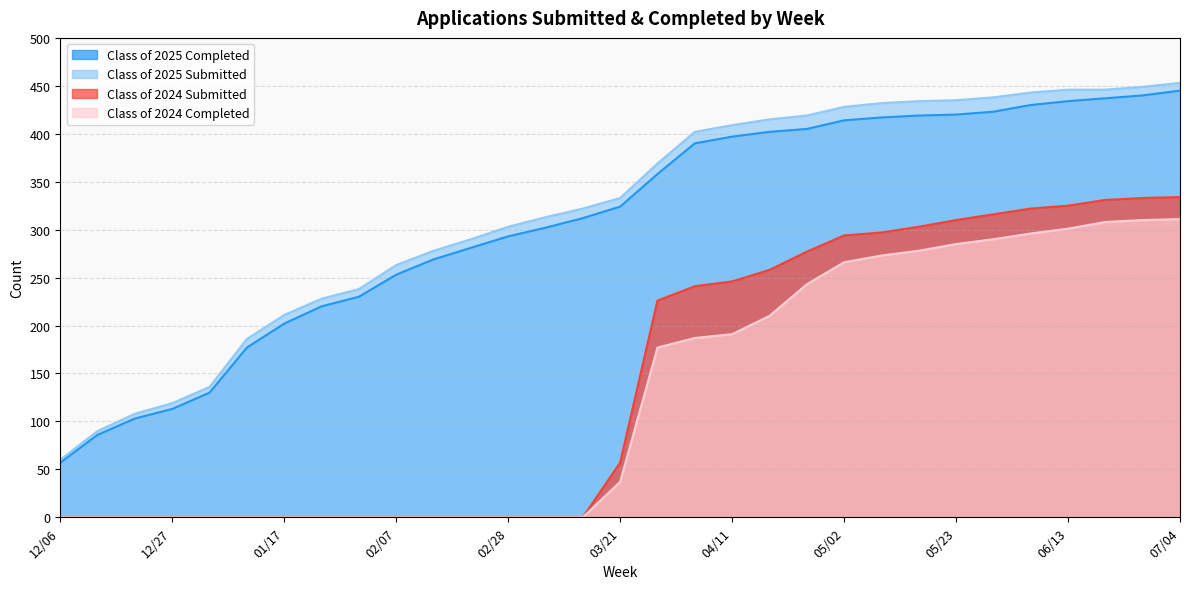

Reading left to right, extract all data points from this chart.

Class of 2025 Completed: 12/06=57	12/13=86	12/20=103	12/27=113	12/31=130	01/10=177	01/17=202	01/24=220	01/31=230	02/07=253	02/14=269	02/21=281	02/28=293	03/07=302	03/14=312	03/21=324	03/28=358	04/04=390	04/11=397	04/18=402	04/24=405	05/02=414	05/09=417	05/16=419	05/23=420	05/30=423	06/06=430	06/13=434	06/20=437	06/27=440	07/04=445
Class of 2025 Submitted: 12/06=60	12/13=90	12/20=108	12/27=119	12/31=136	01/10=186	01/17=211	01/24=228	01/31=238	02/07=263	02/14=278	02/21=290	02/28=303	03/07=313	03/14=322	03/21=333	03/28=369	04/04=402	04/11=409	04/18=415	04/24=419	05/02=428	05/09=432	05/16=434	05/23=435	05/30=438	06/06=443	06/13=446	06/20=446	06/27=449	07/04=453
Class of 2024 Submitted: 12/06=0	12/13=0	12/20=0	12/27=0	12/31=0	01/10=0	01/17=0	01/24=0	01/31=0	02/07=0	02/14=0	02/21=0	02/28=0	03/07=0	03/14=0	03/21=57	03/28=226	04/04=241	04/11=246	04/18=258	04/24=277	05/02=294	05/09=297	05/16=303	05/23=310	05/30=316	06/06=322	06/13=325	06/20=331	06/27=333	07/04=334
Class of 2024 Completed: 12/06=0	12/13=0	12/20=0	12/27=0	12/31=0	01/10=0	01/17=0	01/24=0	01/31=0	02/07=0	02/14=0	02/21=0	02/28=0	03/07=0	03/14=0	03/21=37	03/28=177	04/04=187	04/11=191	04/18=210	04/24=243	05/02=266	05/09=273	05/16=278	05/23=285	05/30=290	06/06=296	06/13=301	06/20=308	06/27=310	07/04=311